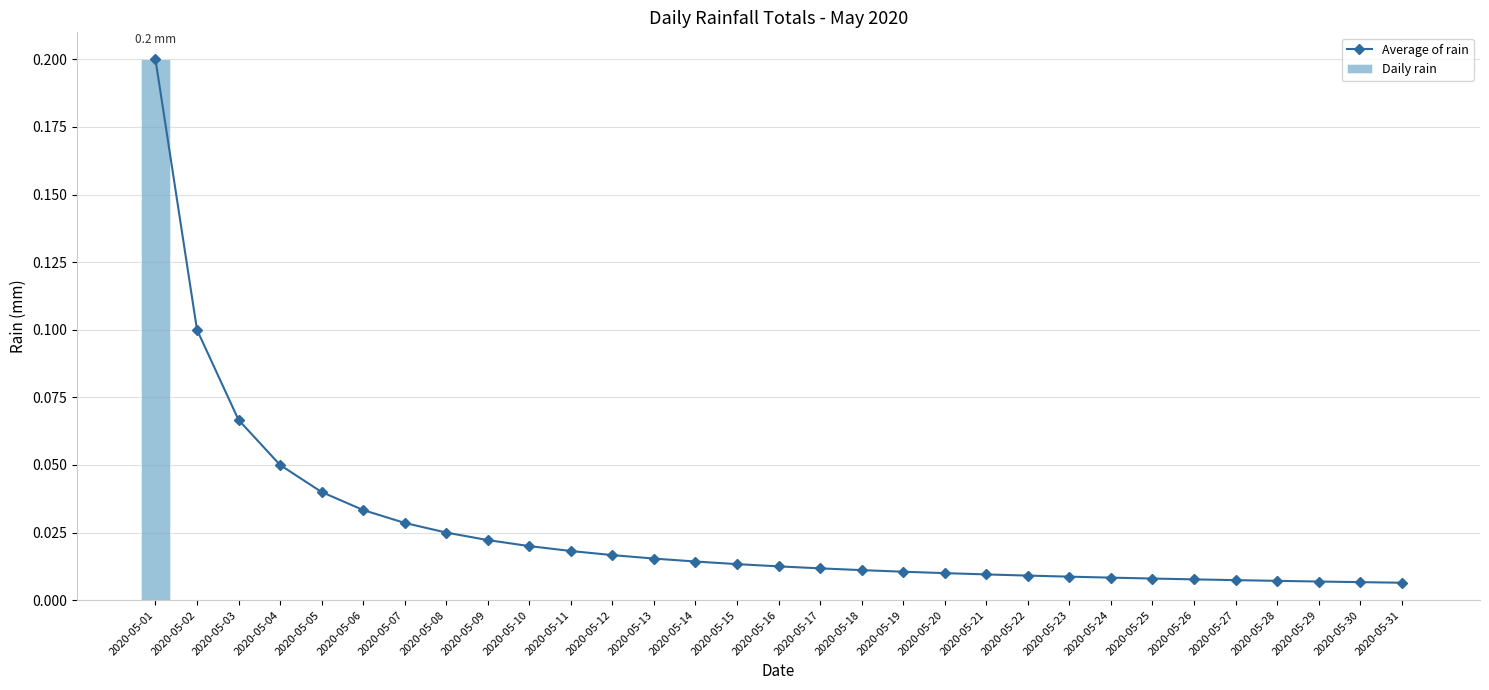

Which has a higher value, 2020-05-06 or 2020-05-18?

2020-05-06